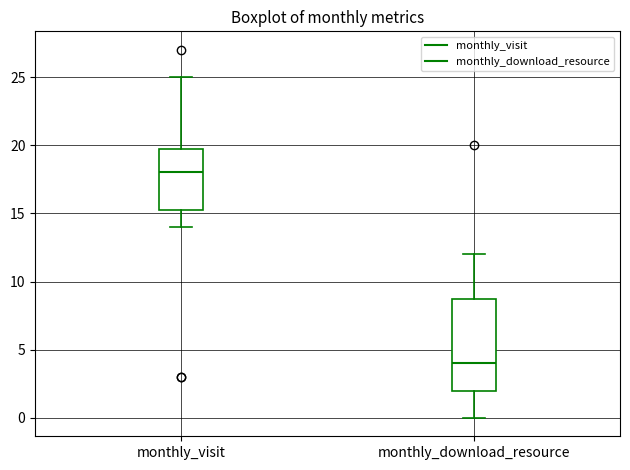

Comparing the boxes themselves (not the whiskers), which one is the tallest?

monthly_download_resource